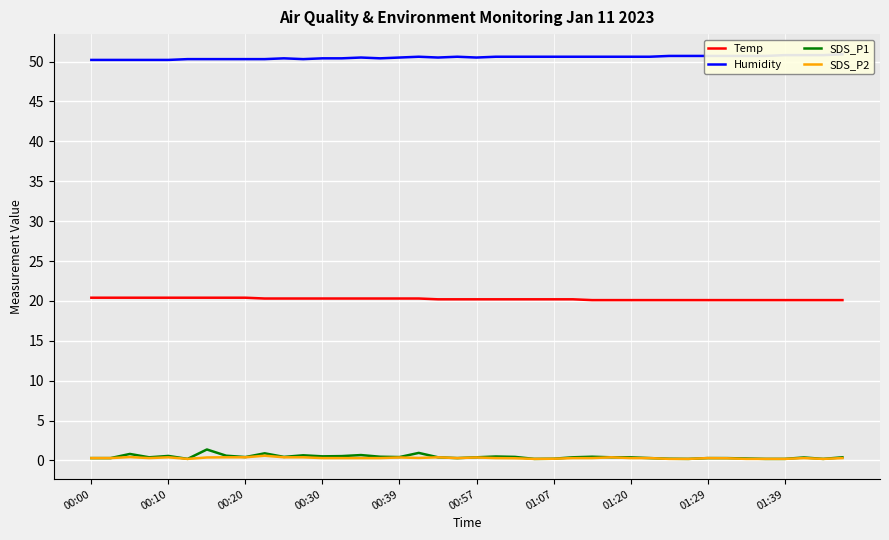

Which series has the widest spread of values?

SDS_P1